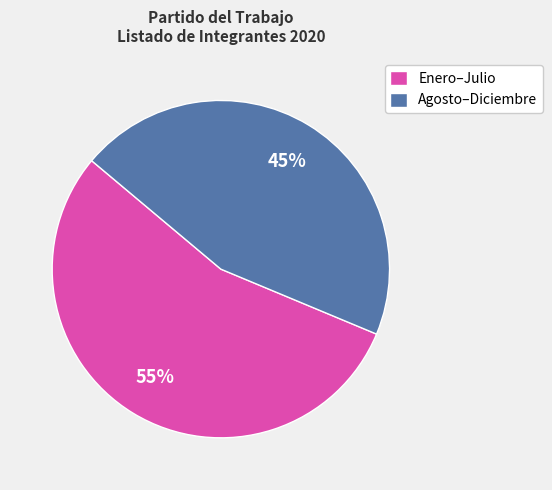

To the nearest percent, what is the combined percentage of Agosto–Diciembre and Enero–Julio?

100%